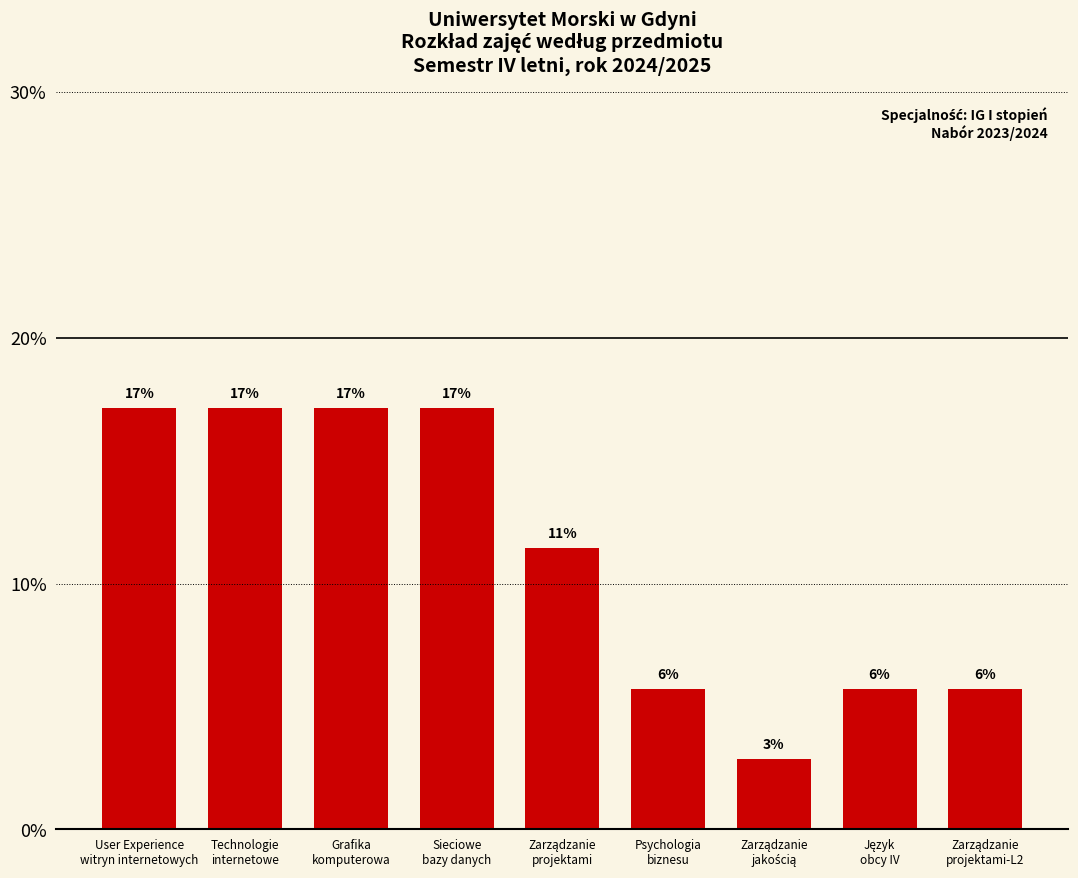

What is the ratio of the value at Grafika
komputerowa to the value at Zarządzanie
projektami-L2?

3.0